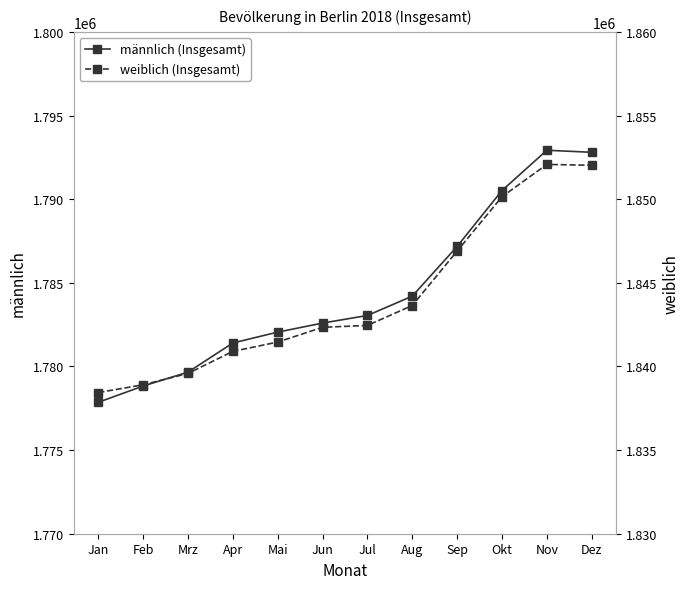

Which series changed the most between Feb and Mrz?

männlich (Insgesamt)